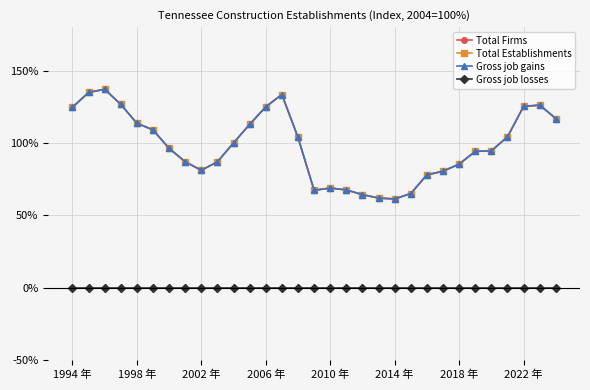

Does the chart have visible grid lines?

Yes